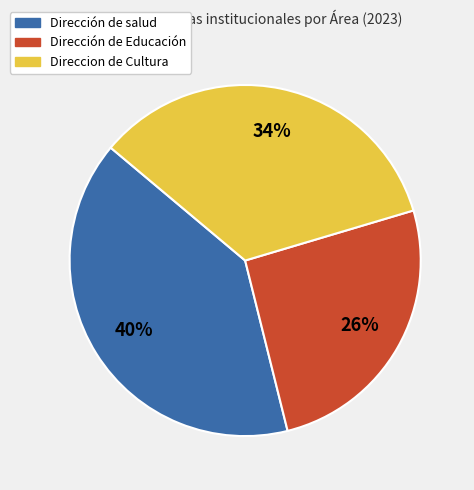

What is the smallest slice in the pie chart?

Dirección de Educación